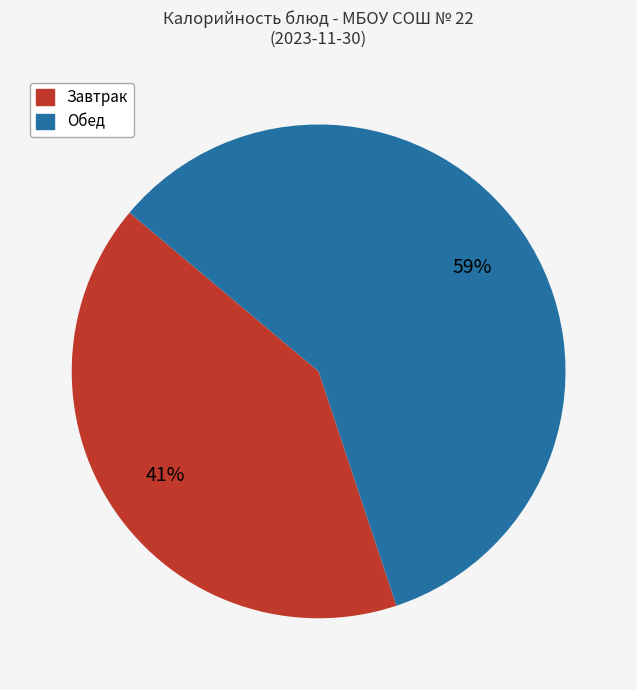

To the nearest percent, what is the difference between the largest and smallest slice percentages?

18%